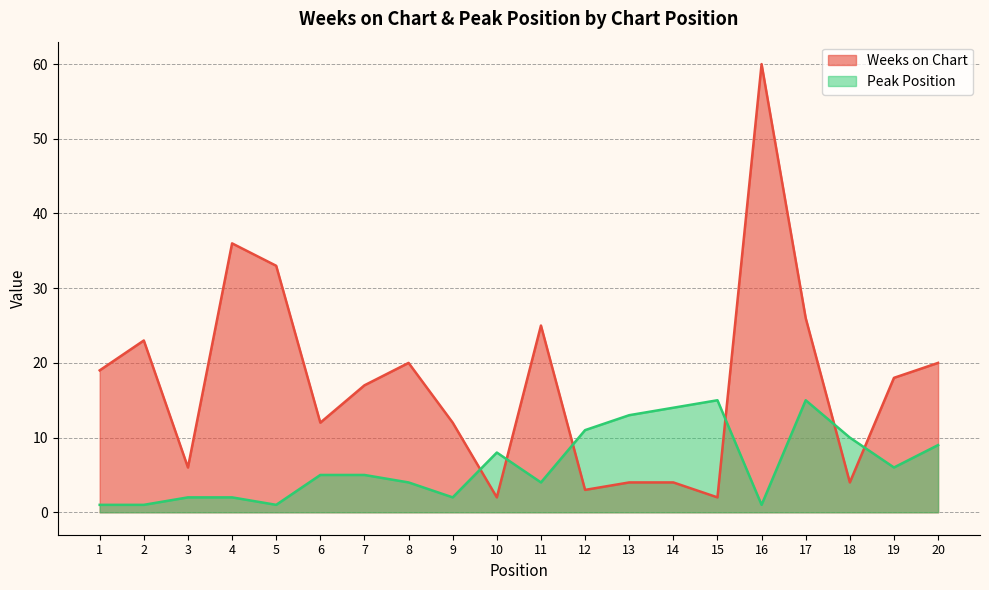

Reading left to right, list all the values displayed in this chart.

Weeks on Chart: 19	23	6	36	33	12	17	20	12	2	25	3	4	4	2	60	26	4	18	20
Peak Position: 1	1	2	2	1	5	5	4	2	8	4	11	13	14	15	1	15	10	6	9